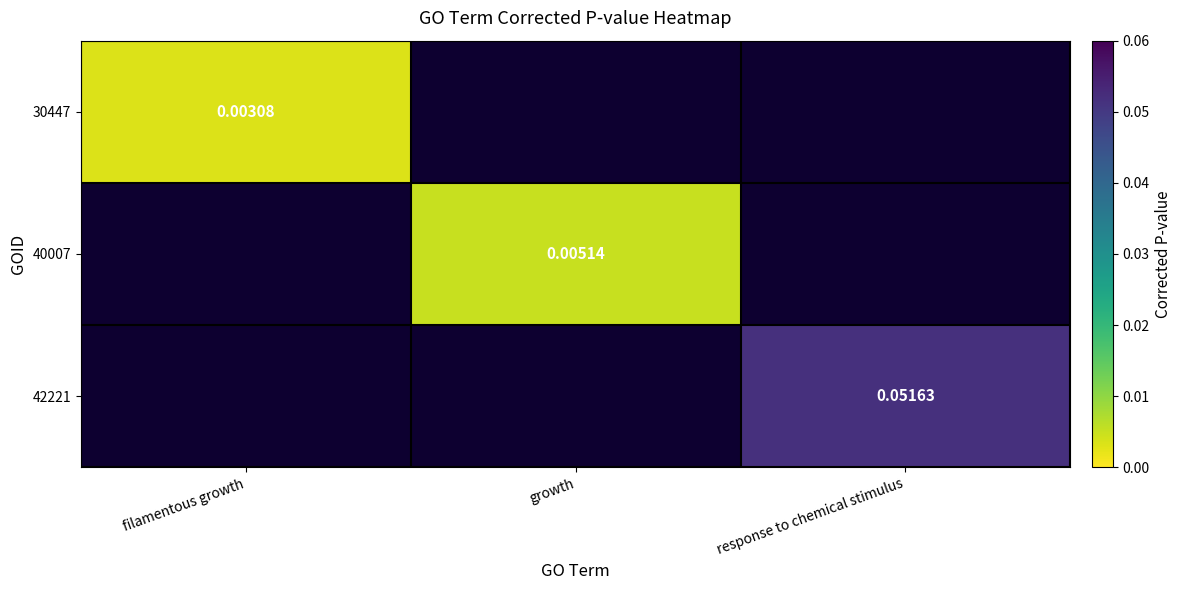

Is it true that 30447 equals 0.0 at filamentous growth?

True